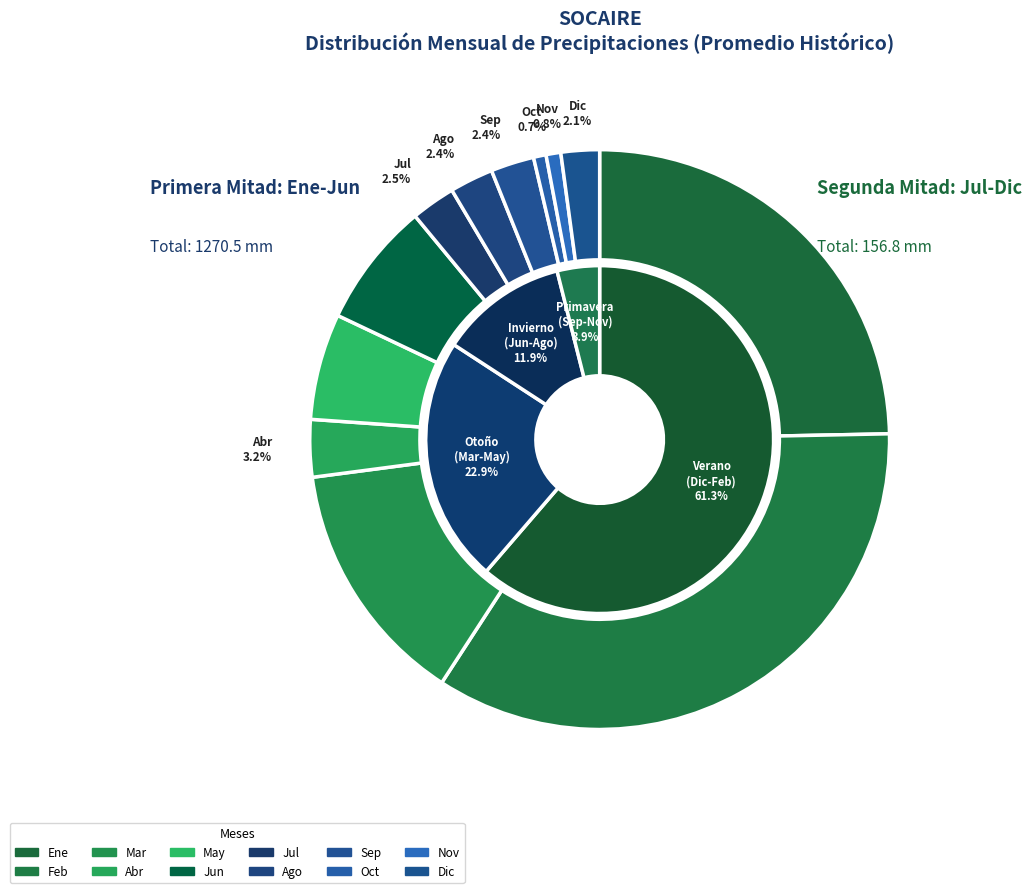

How many segments does this pie chart have?

12